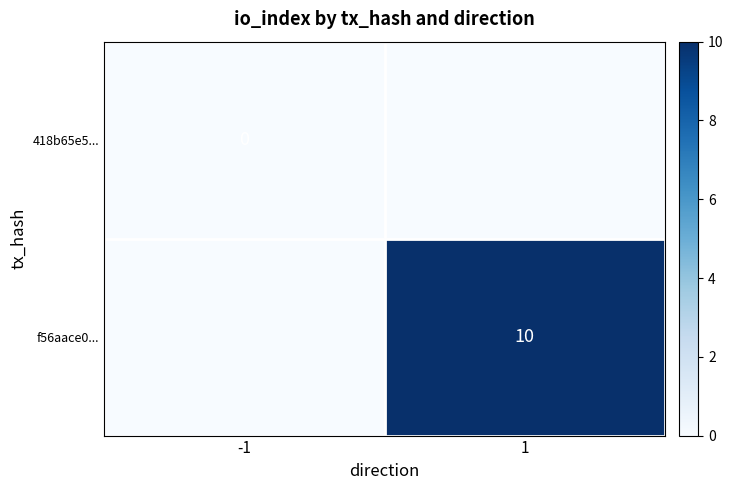

The value of f56aace0... at 1 is 10. True or false?

True